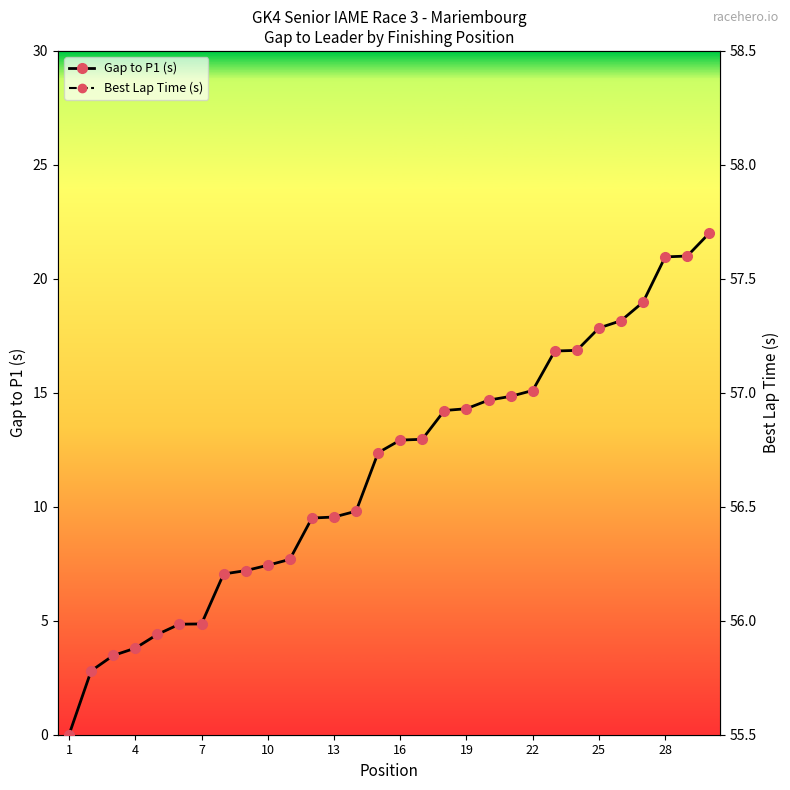

How many lines are shown in the chart?

2